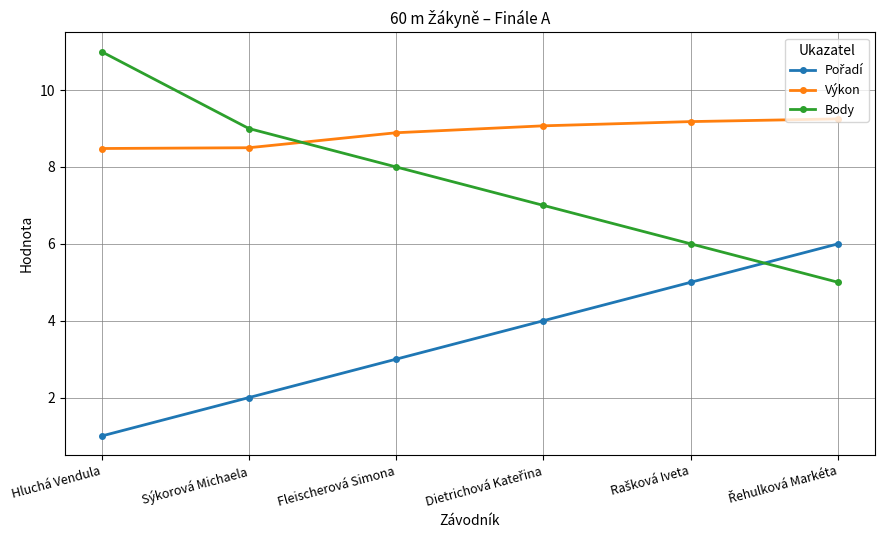

What is the difference between the highest and lowest values at Sýkorová Michaela?

7.0